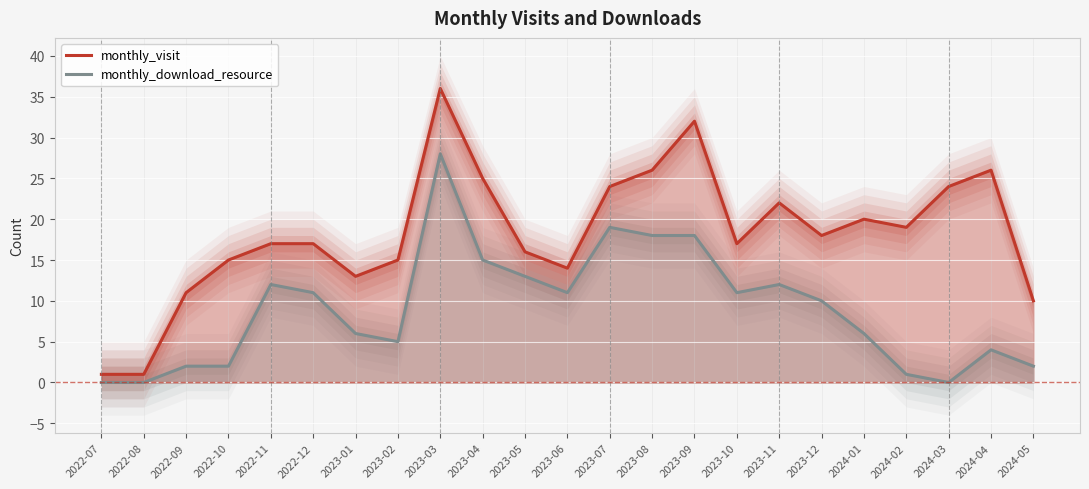

How many values in the monthly_visit series are below 17?

9